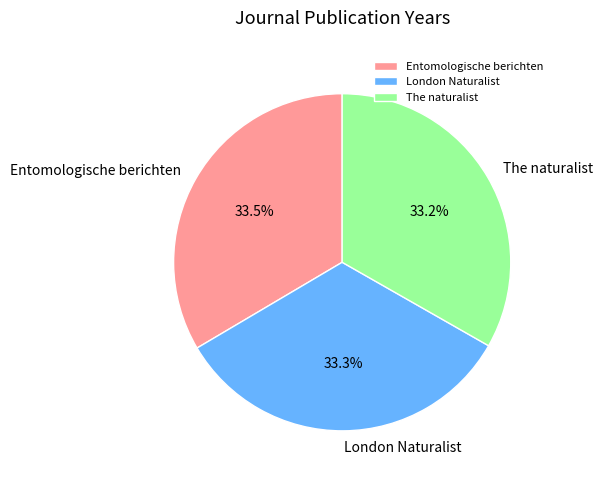

Does any single category account for the majority?

No